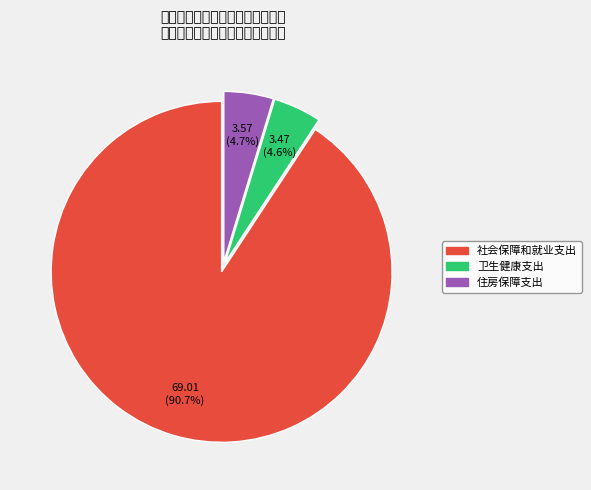

Combined, do 卫生健康支出 and 社会保障和就业支出 account for over 50%?

Yes